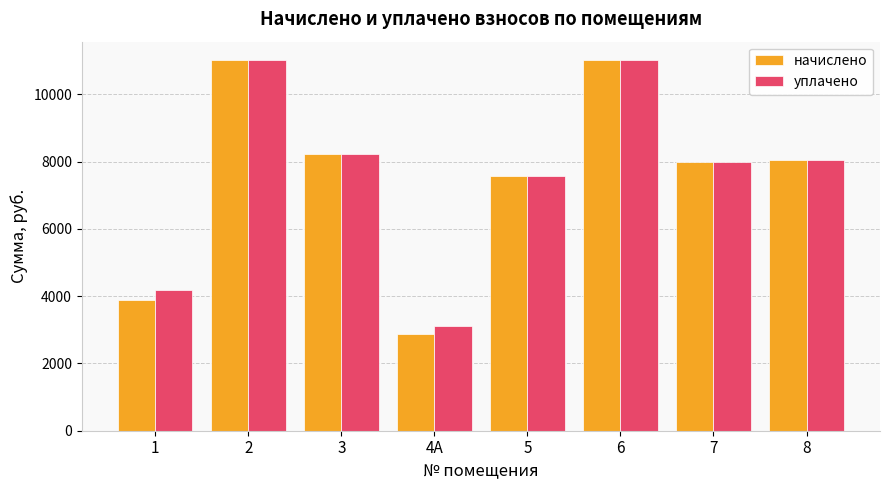

Between 2 and 4А, which series saw the biggest shift?

начислено